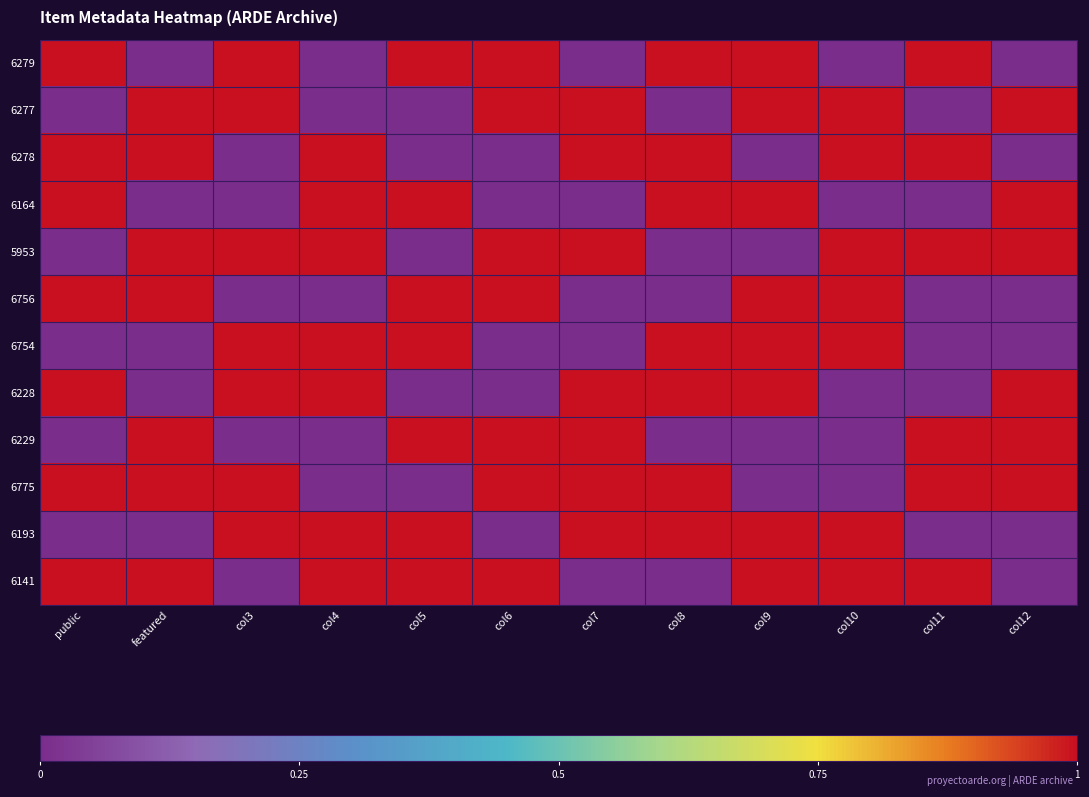

What is the spread (max minus min) of values at col11?

1